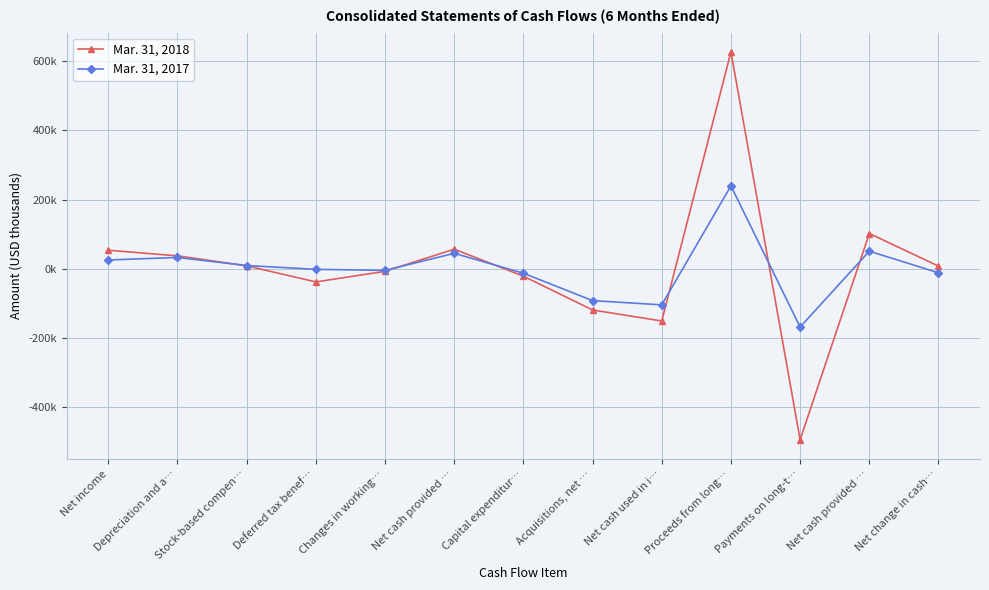

What are all the series names shown in the legend?

Mar. 31, 2018, Mar. 31, 2017